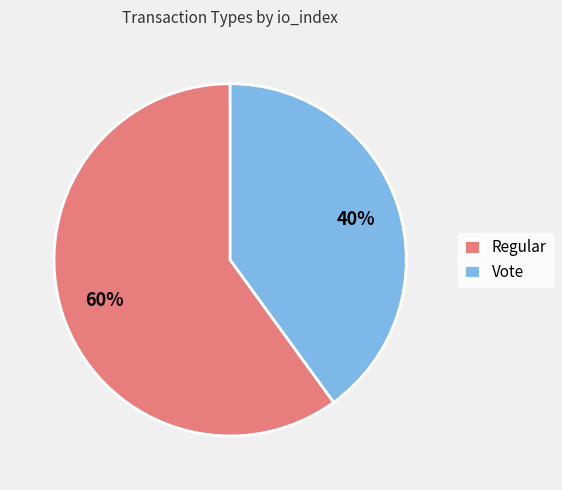

The Vote slice represents 29% of the pie. True or false?

False